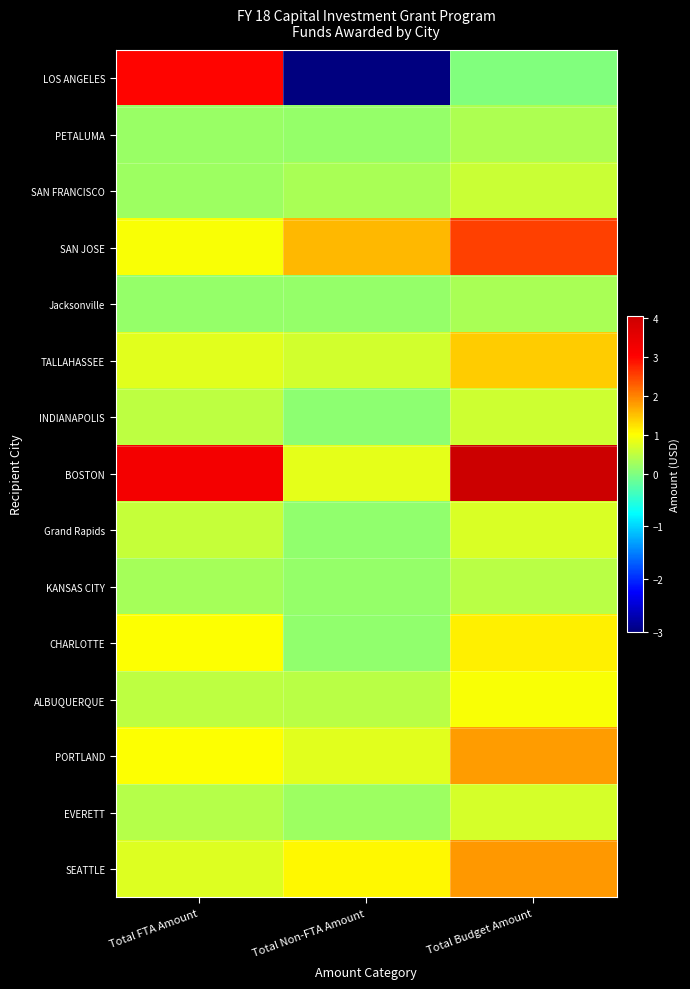

List the series in order of their peak value, lowest first.

Jacksonville, PETALUMA, KANSAS CITY, SAN FRANCISCO, INDIANAPOLIS, EVERETT, Grand Rapids, ALBUQUERQUE, CHARLOTTE, TALLAHASSEE, PORTLAND, SEATTLE, SAN JOSE, LOS ANGELES, BOSTON